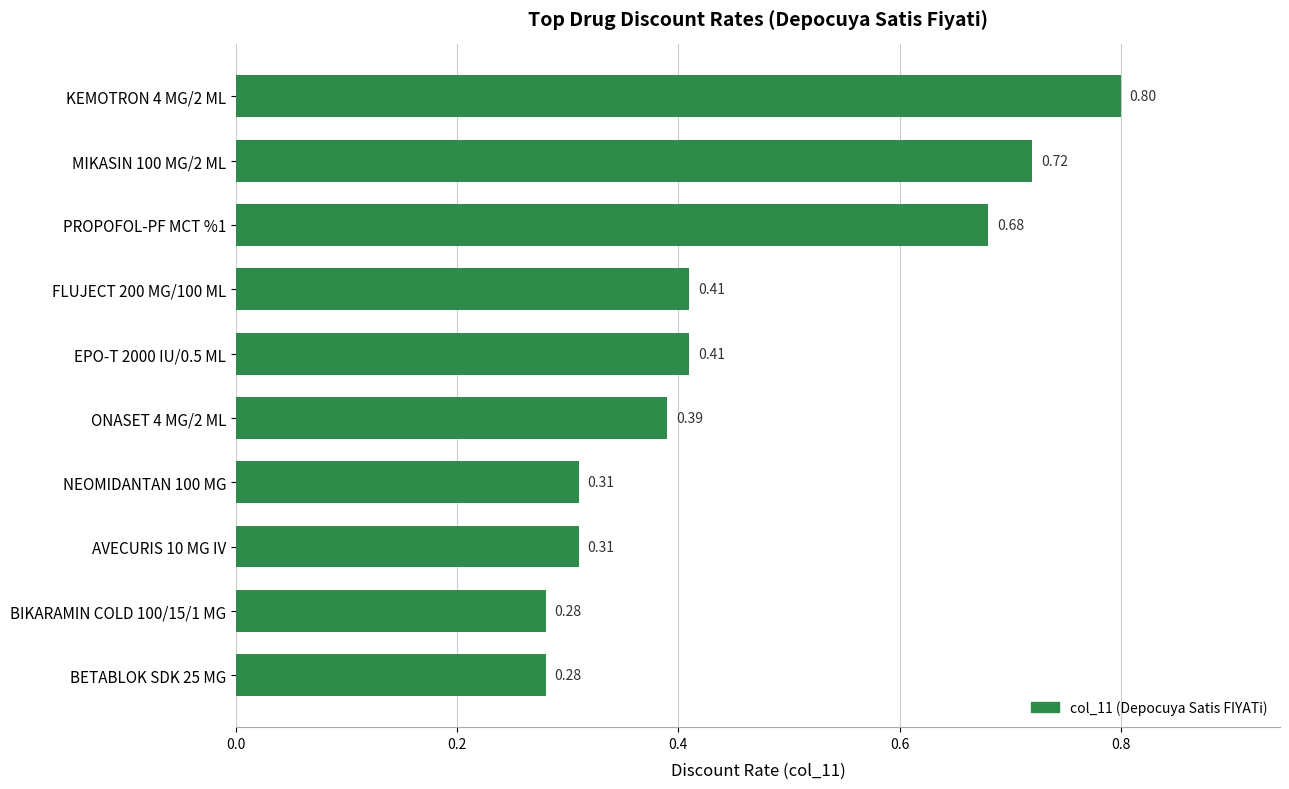

How many bars are there in total?

10